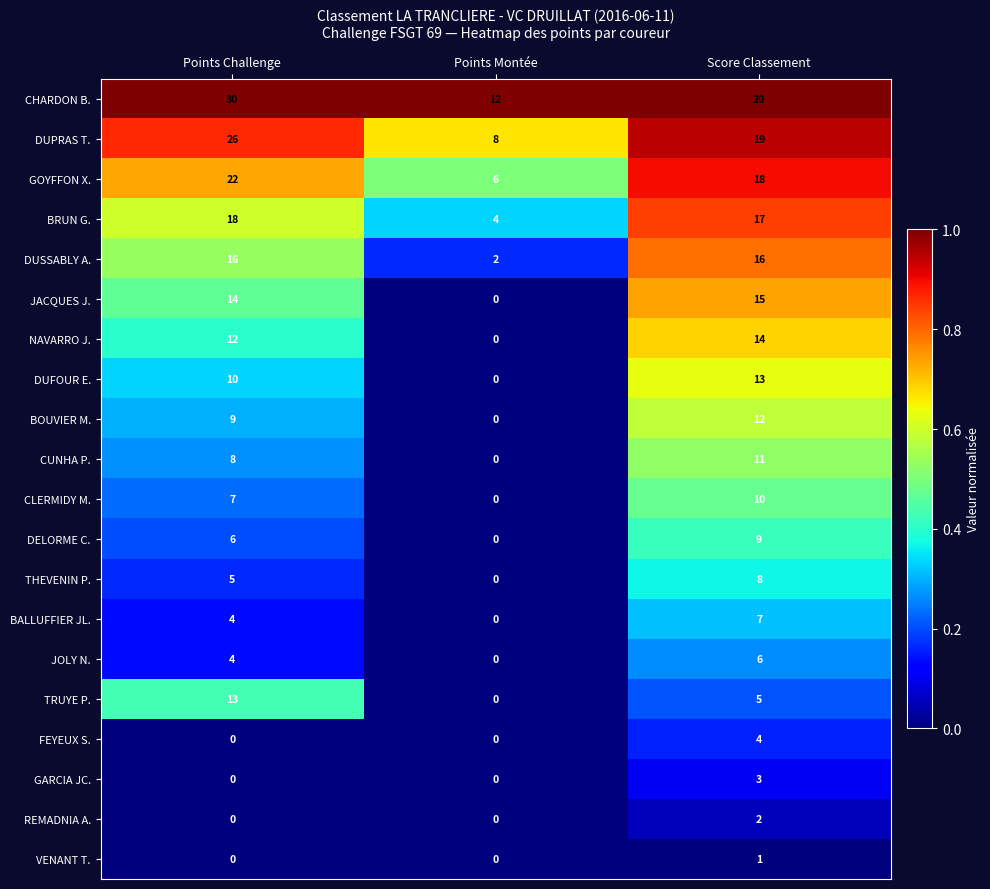

Which category has the highest value in the DUFOUR E. series?

Score Classement